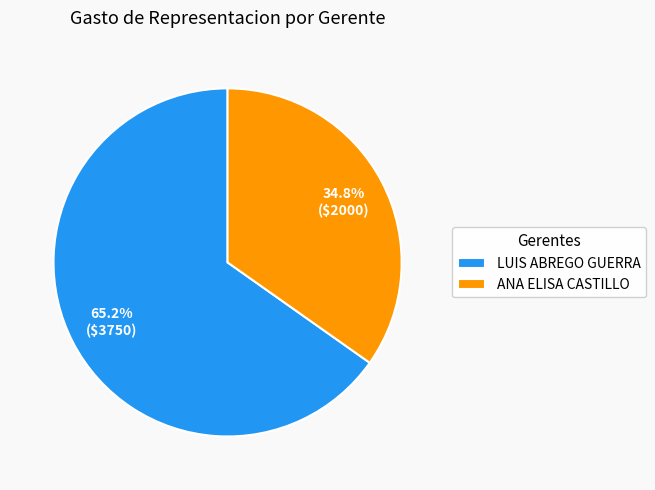

True or false: ANA ELISA CASTILLO accounts for 35% of the total.

True